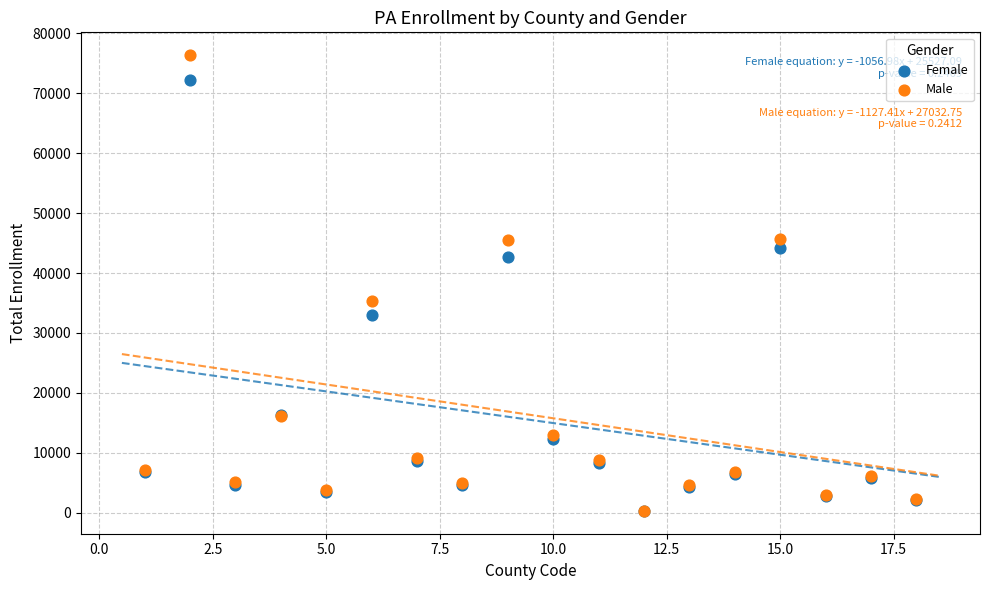

Across all series, what Y value is closest to 38327?

35356